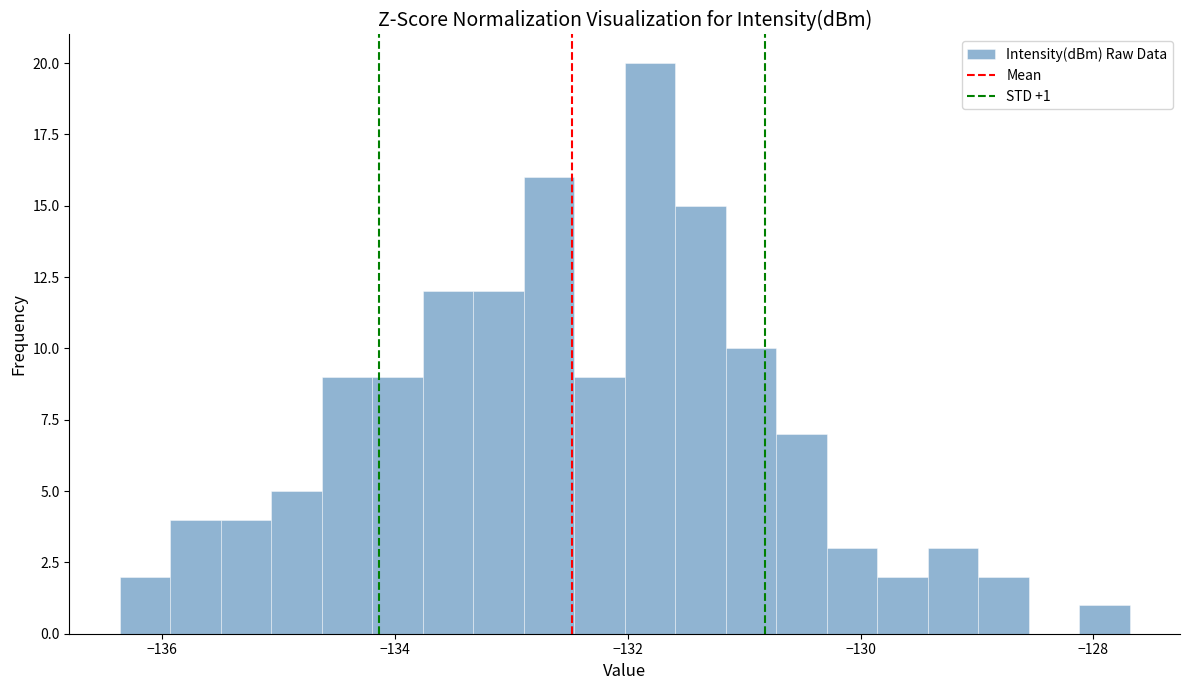

Read against the x-axis, roughly where is the centre of the tallest bar?

-131.8